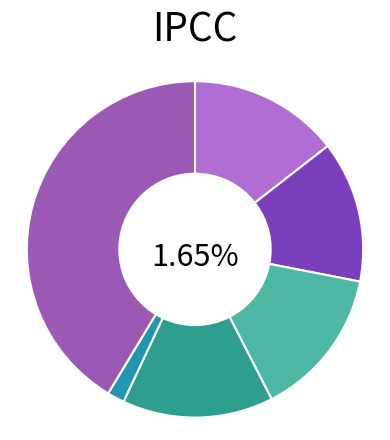

Does Losing Weight Naturally Fast Easy account for over 50% of the chart?

No